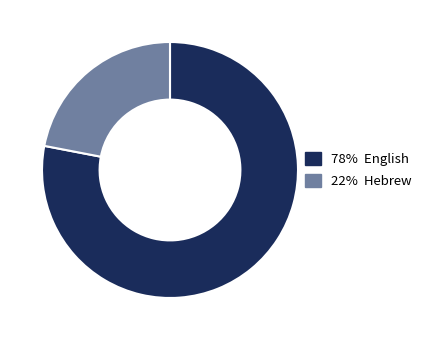

Is there a majority slice in this chart?

Yes